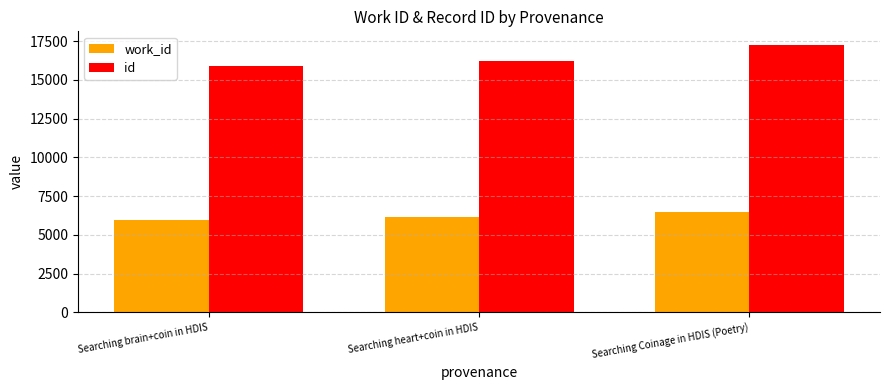

How many groups of bars are there?

3